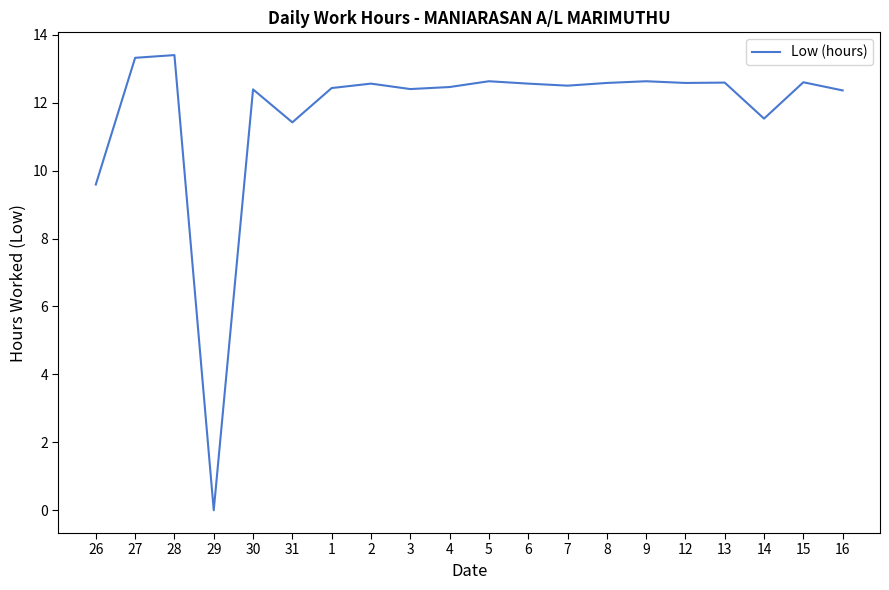

What value does the data have at 13?

12.6